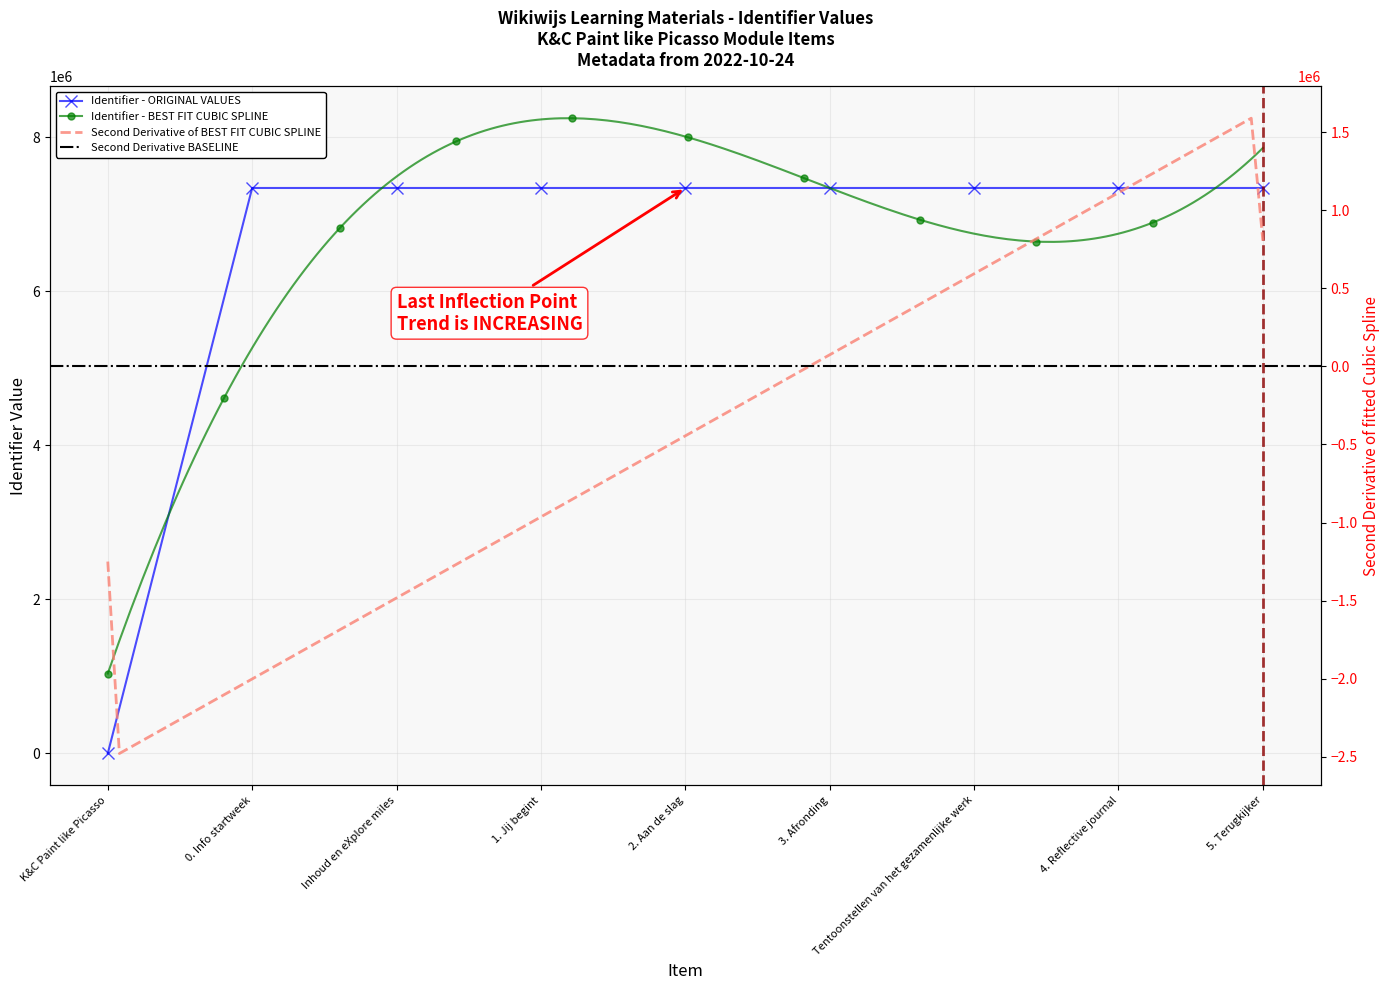

Which label corresponds to the smallest value in the chart?

K&C Paint like Picasso